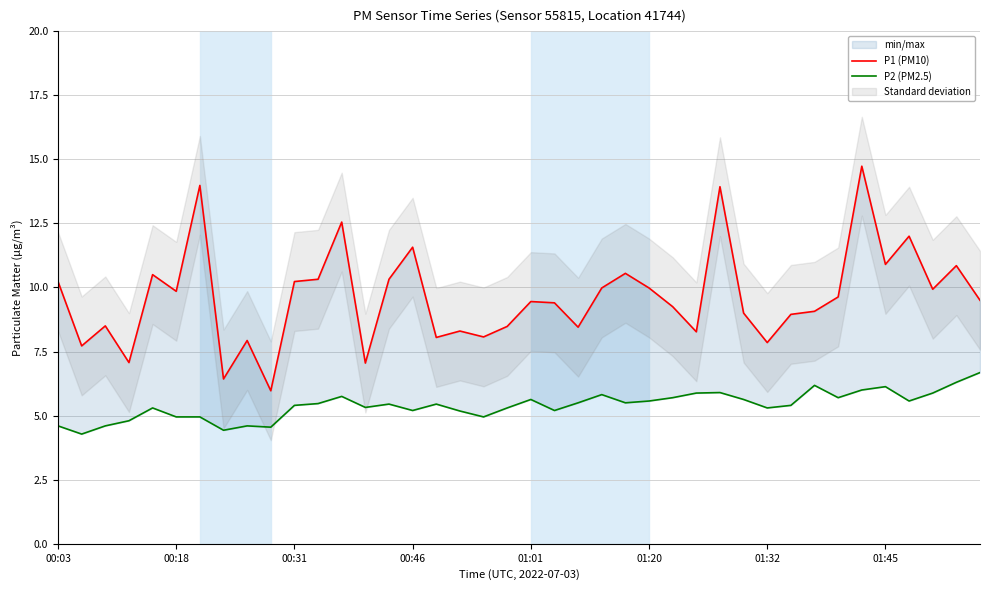

List the series in order of their overall mean, highest first.

P1 (PM10), P2 (PM2.5)